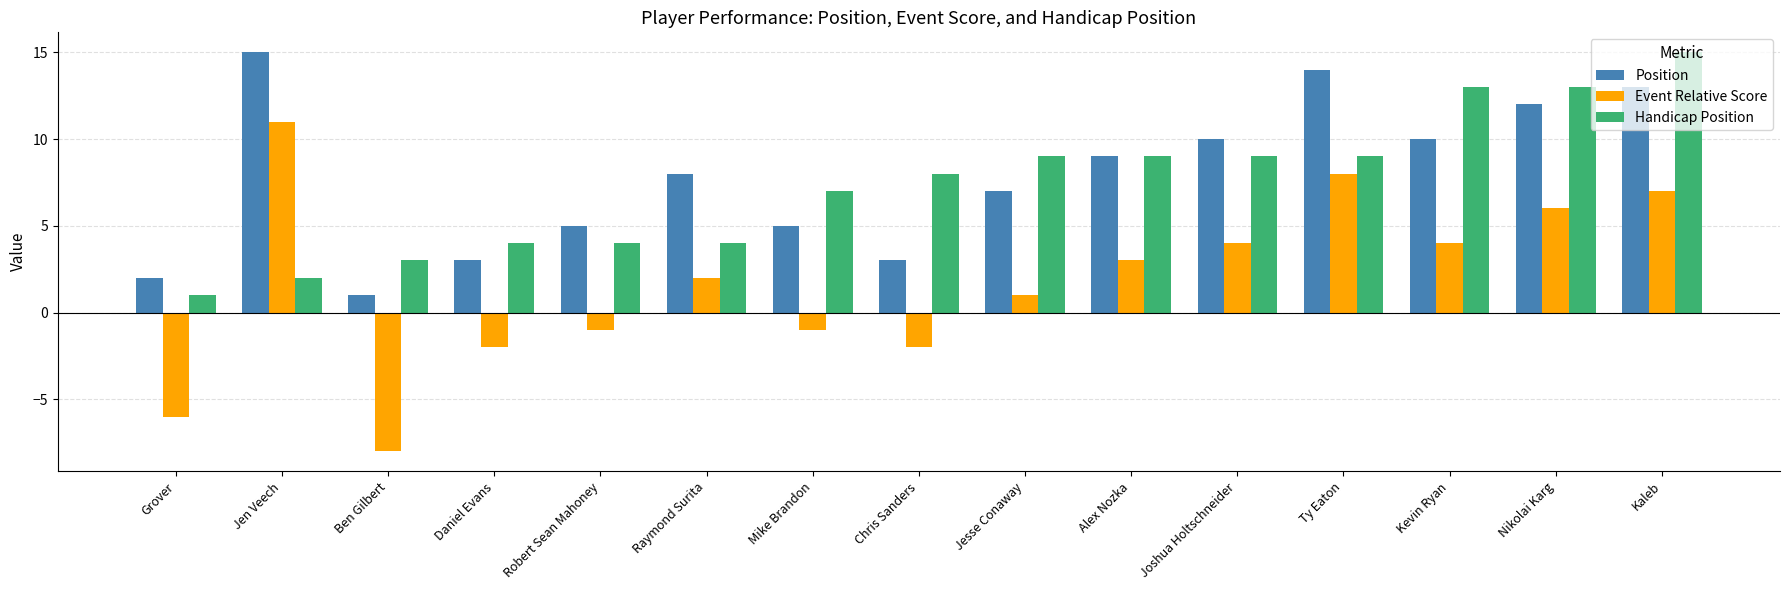

How many negative values does the Event Relative Score series have?

6